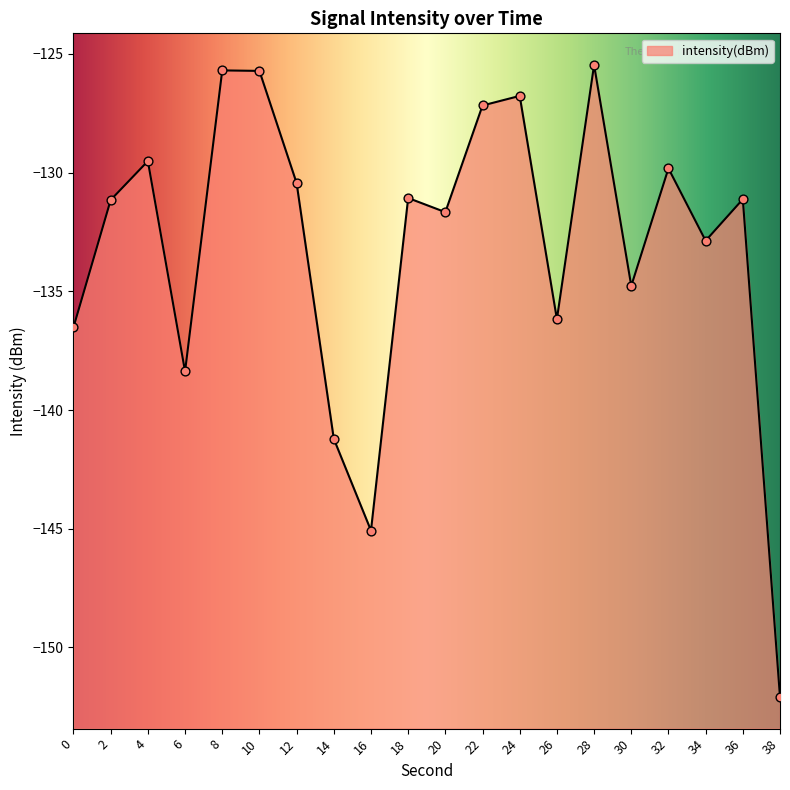

Which has a higher value, 30 or 38?

30